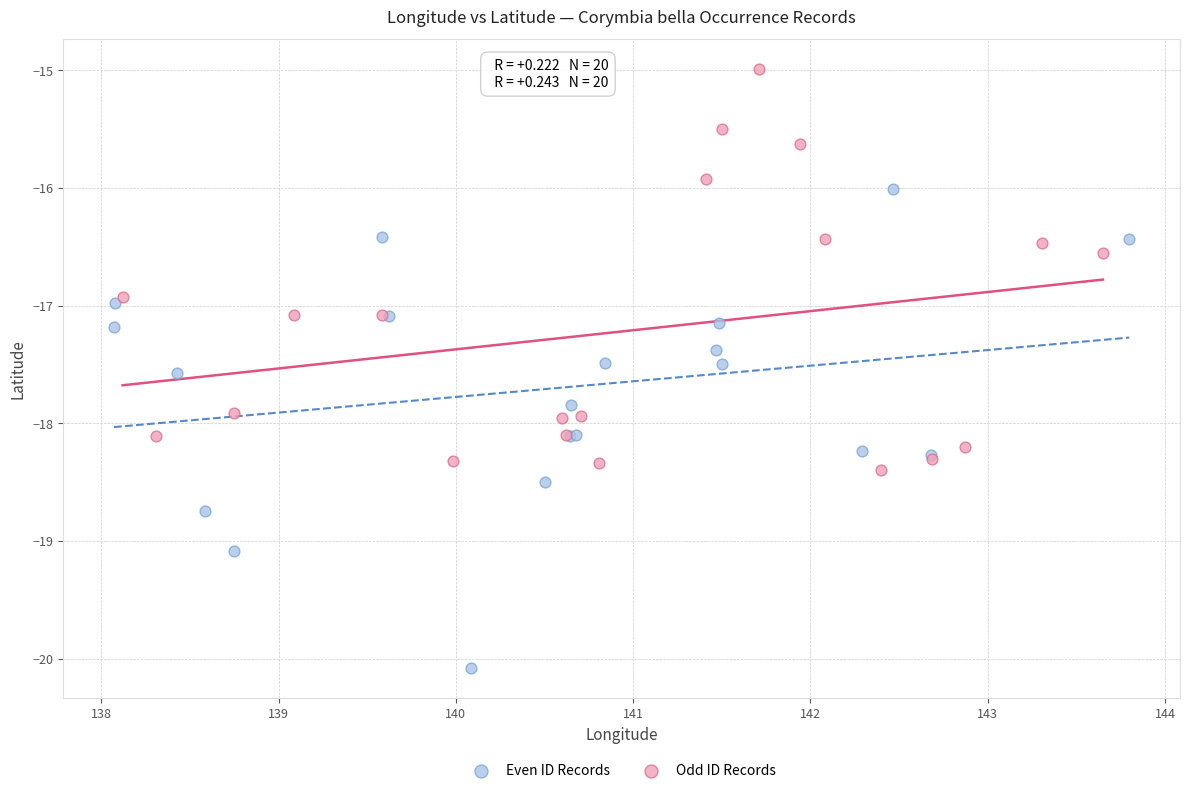

Which series reaches the maximum Y coordinate?

Odd ID Records